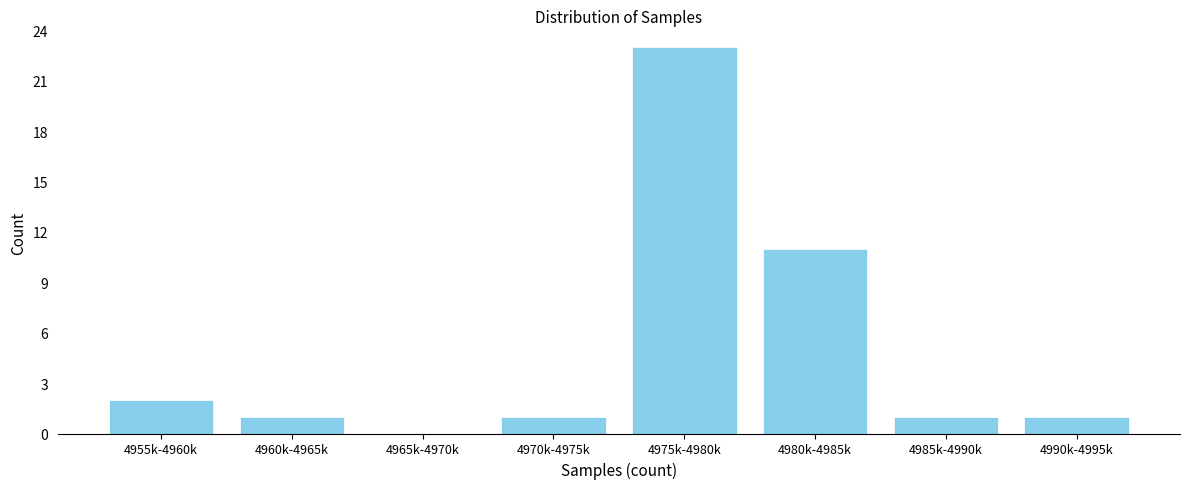

Reading left to right, transcribe all the data shown in this chart.

4955k-4960k=2	4960k-4965k=1	4965k-4970k=0	4970k-4975k=1	4975k-4980k=23	4980k-4985k=11	4985k-4990k=1	4990k-4995k=1